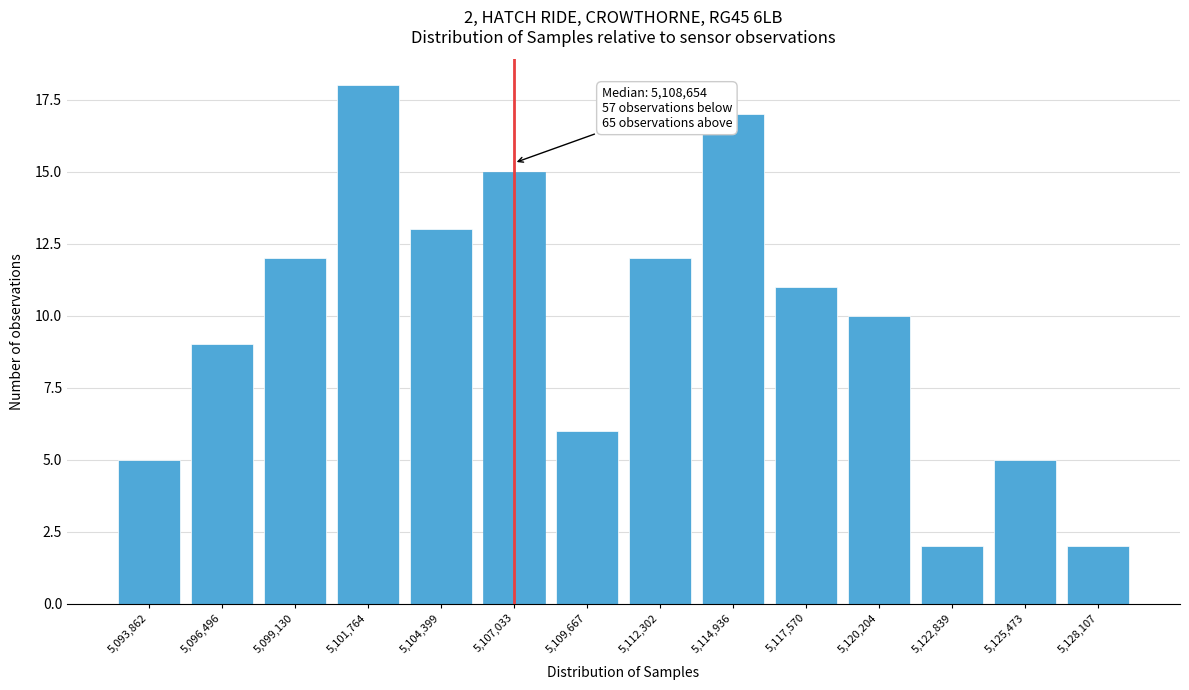

Reading left to right, what are all the values shown in this chart?

5,093,862=5	5,096,496=9	5,099,130=12	5,101,764=18	5,104,399=13	5,107,033=15	5,109,667=6	5,112,302=12	5,114,936=17	5,117,570=11	5,120,204=10	5,122,839=2	5,125,473=5	5,128,107=2